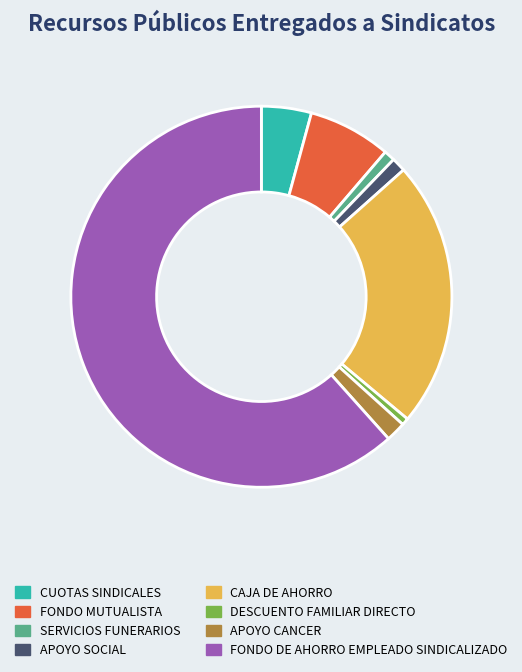

What is the largest slice in the pie chart?

FONDO DE AHORRO EMPLEADO SINDICALIZADO